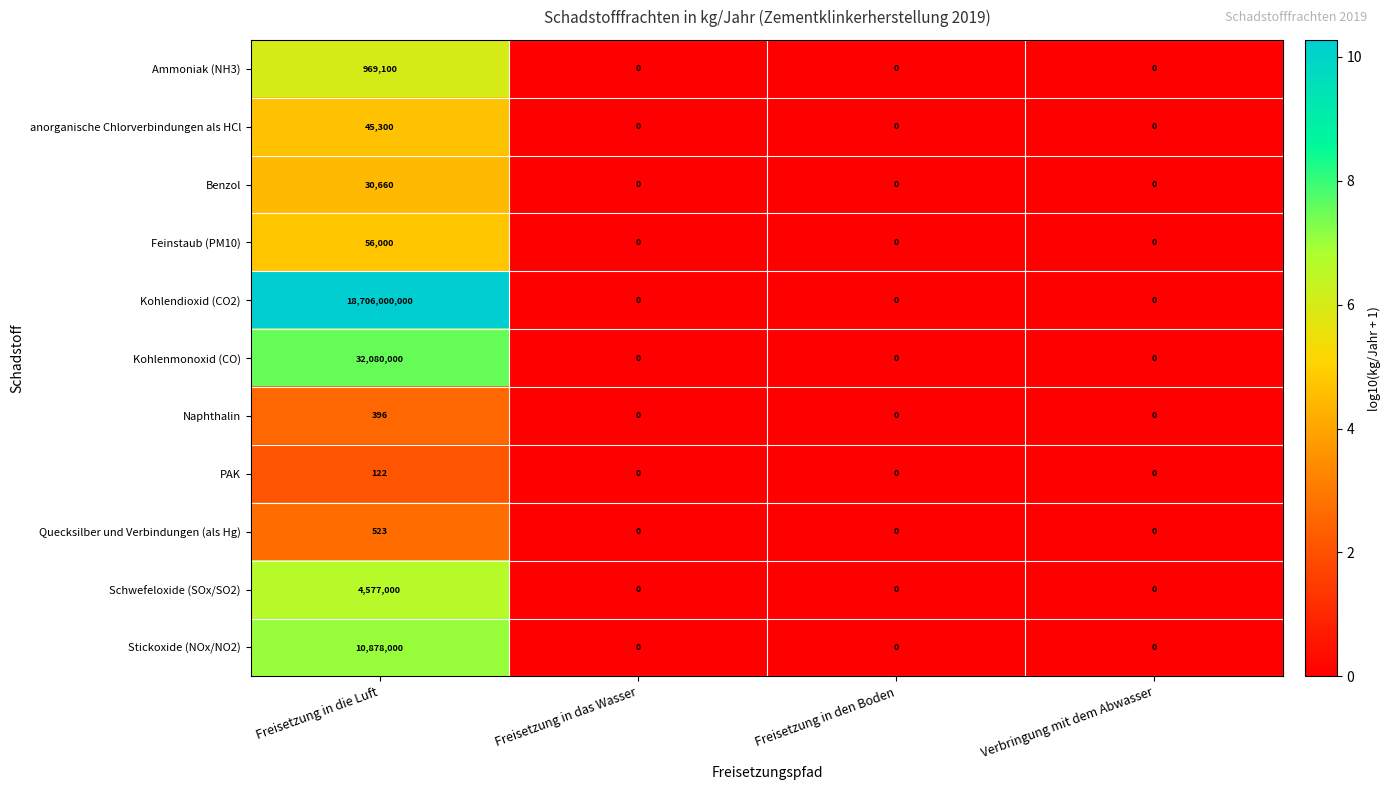

Which series changed the most between Freisetzung in die Luft and Verbringung mit dem Abwasser?

Kohlendioxid (CO2)